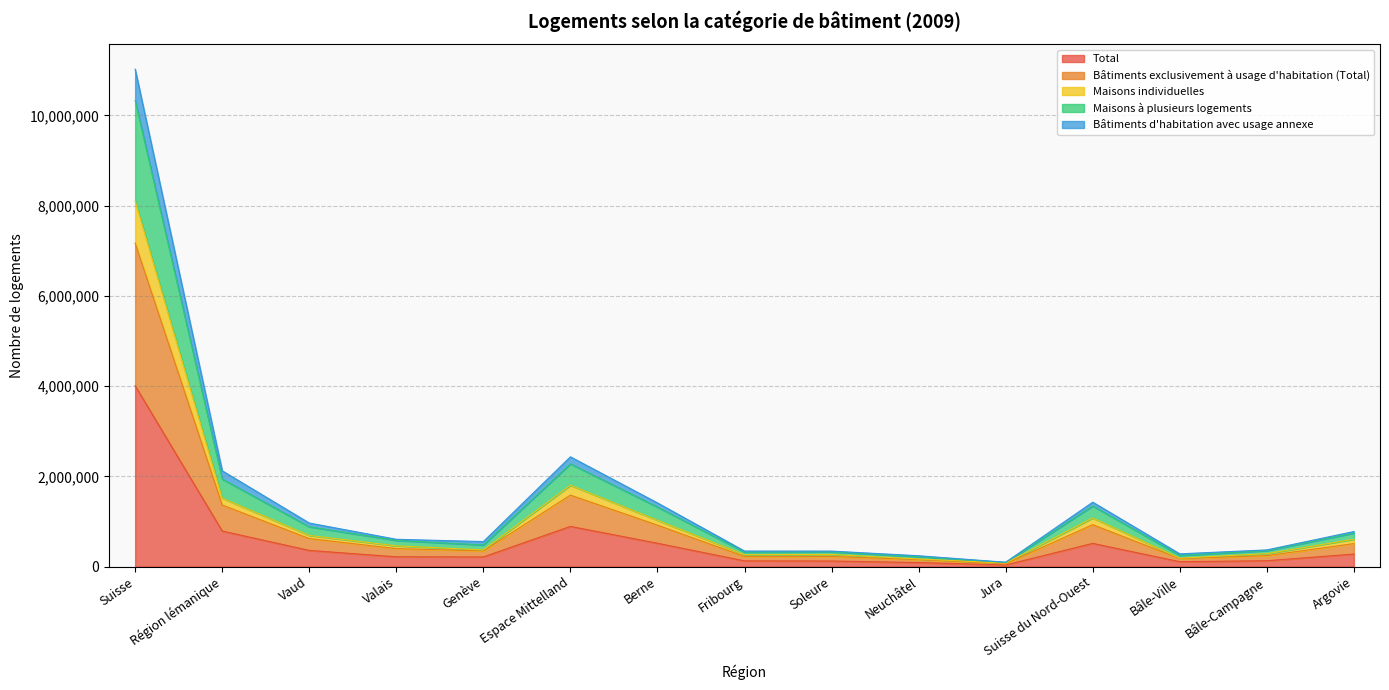

What are all the series names shown in the legend?

Total, Bâtiments exclusivement à usage d'habitation (Total), Maisons individuelles, Maisons à plusieurs logements, Bâtiments d'habitation avec usage annexe